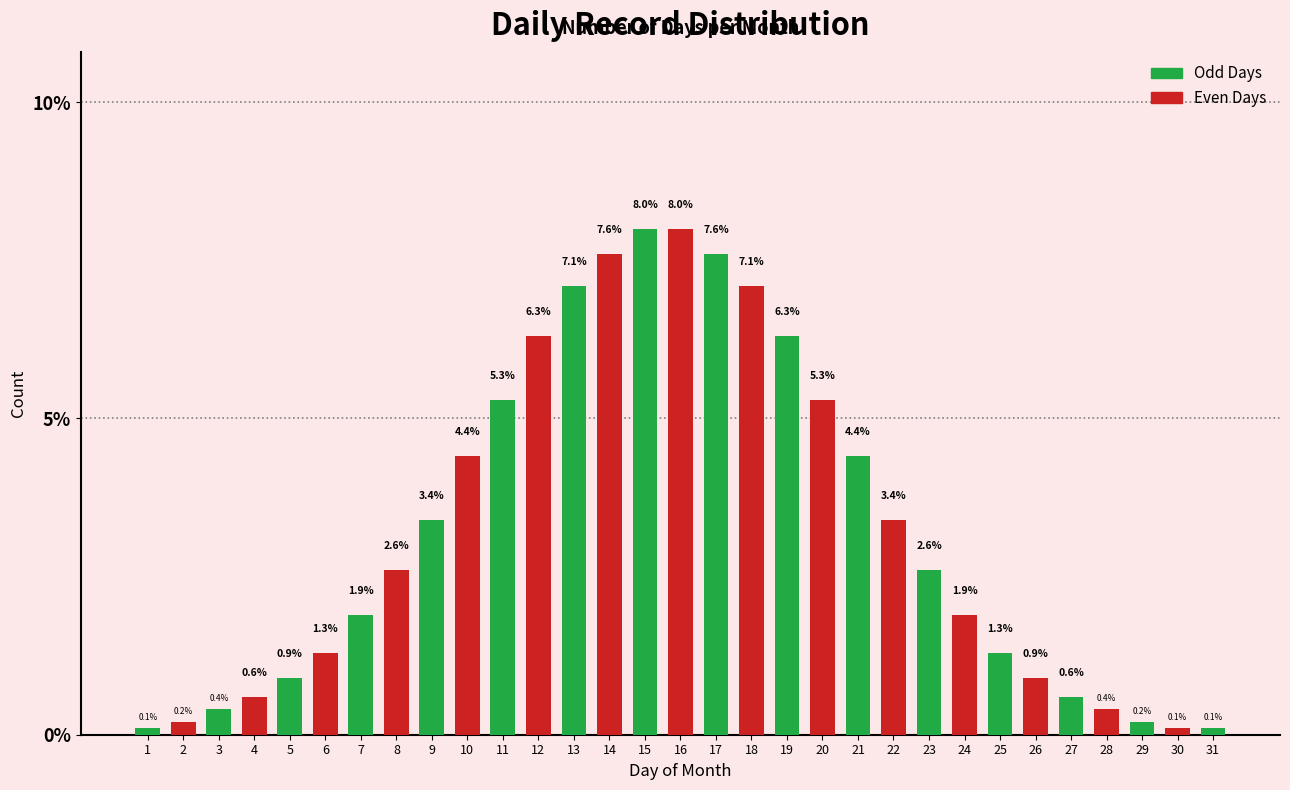

Reading right to left, list all the values displayed in this chart.

31=0.1	30=0.1	29=0.2	28=0.4	27=0.6	26=0.9	25=1.3	24=1.9	23=2.6	22=3.4	21=4.4	20=5.3	19=6.3	18=7.1	17=7.6	16=8.0	15=8.0	14=7.6	13=7.1	12=6.3	11=5.3	10=4.4	9=3.4	8=2.6	7=1.9	6=1.3	5=0.9	4=0.6	3=0.4	2=0.2	1=0.1